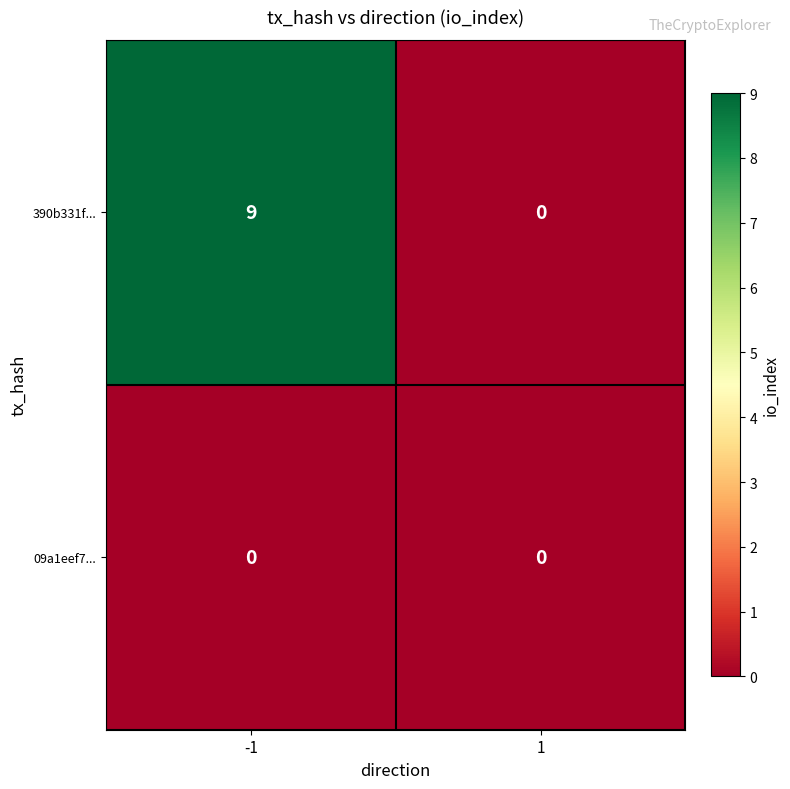

Which series has the largest range (max minus min)?

390b331f...